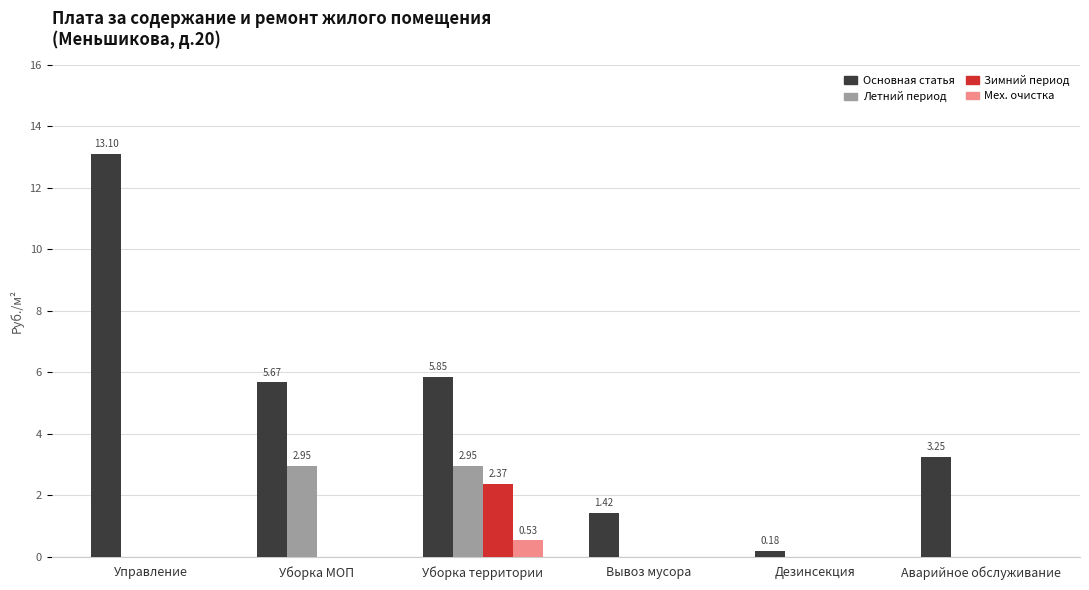

Are the bars horizontal?

No